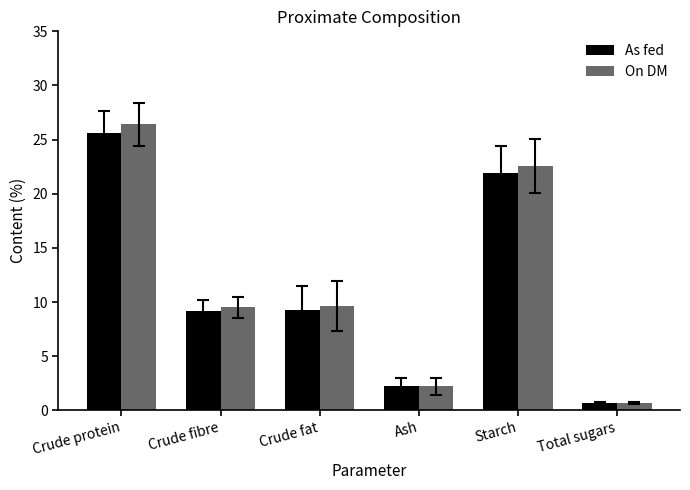

How many values in the As fed series exceed 9?

4